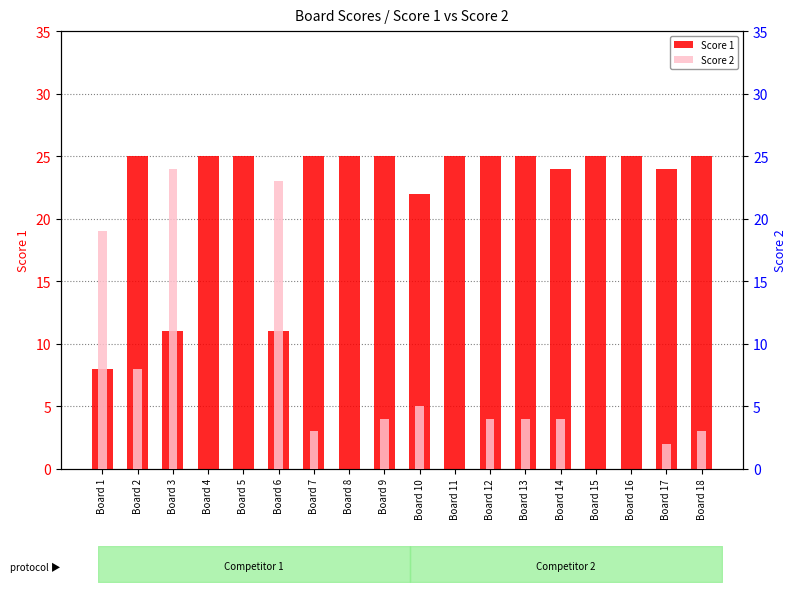

Which series has the widest spread of values?

Score 2